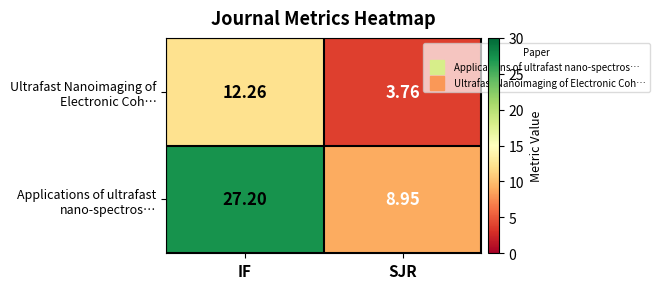

At which category is the sum across all series the highest?

IF